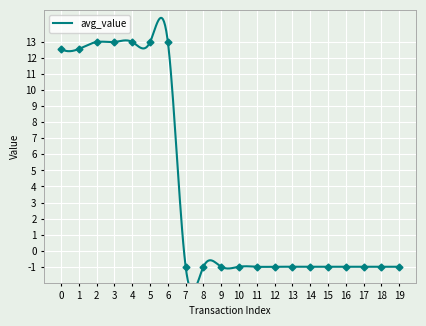

What is the minimum value shown in the chart?

-1.0